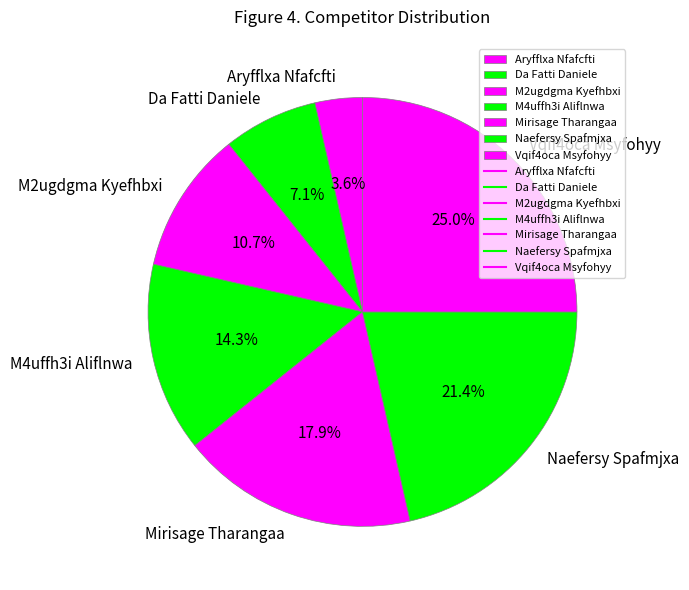

What is the smallest slice in the pie chart?

Aryfflxa Nfafcfti